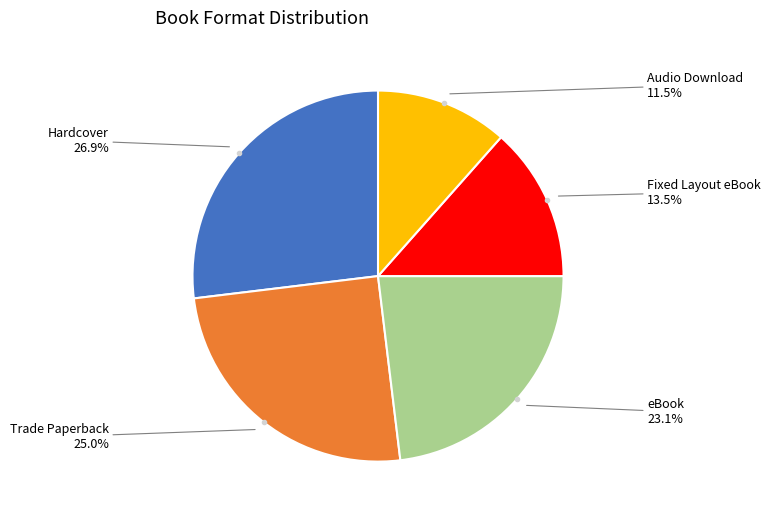

Is there any slice that represents more than half of the pie?

No